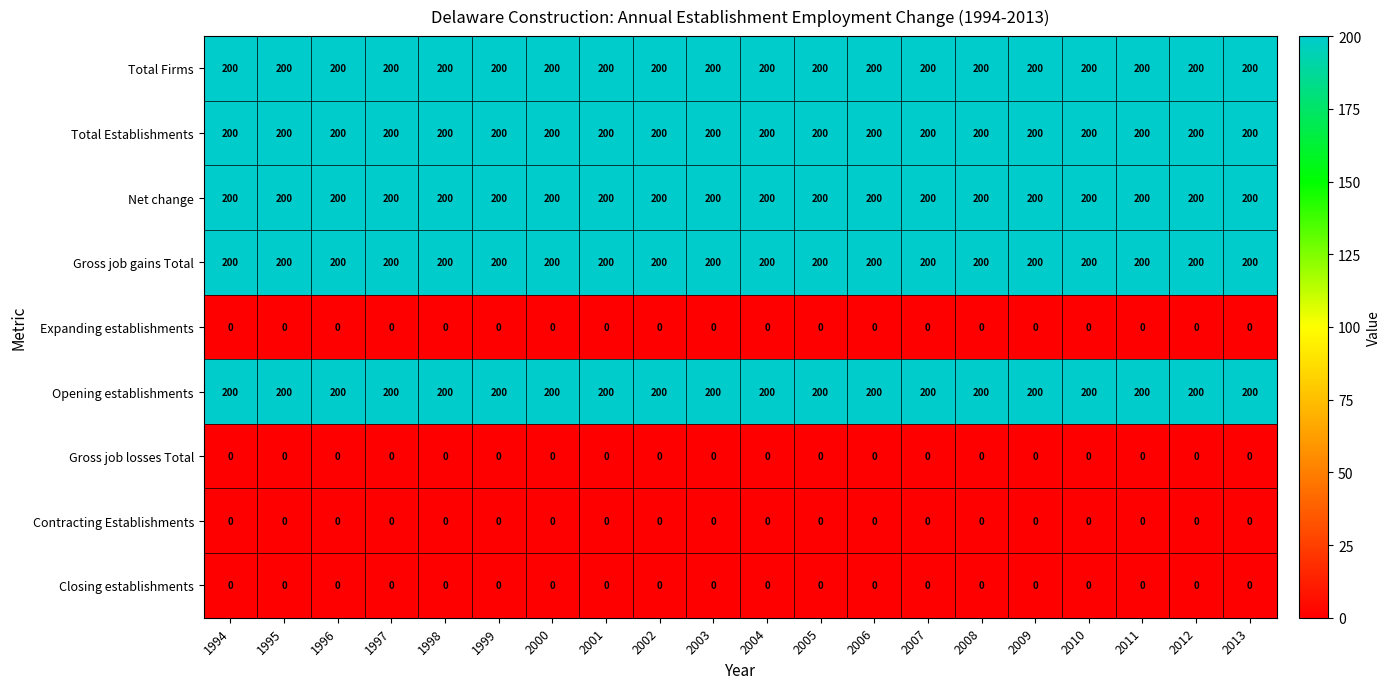

What is the sum of all Net change values?

4000